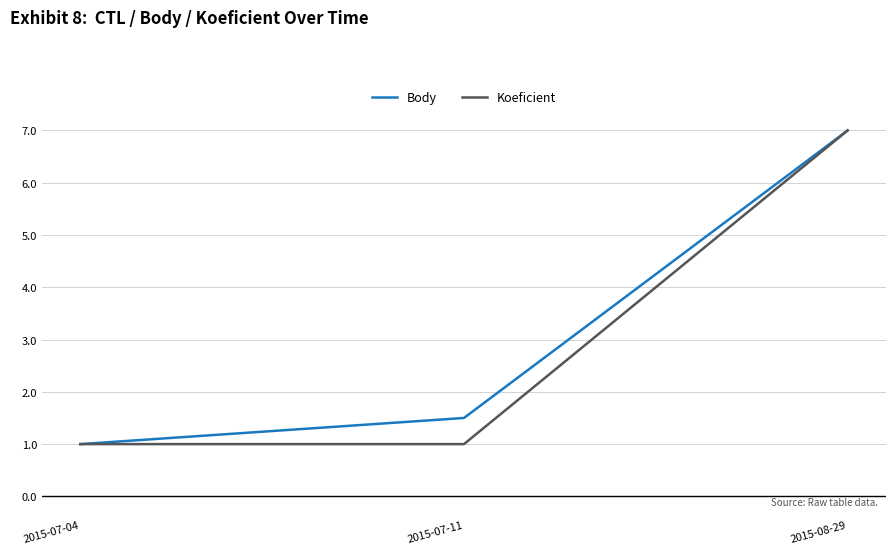

Count the Koeficient values in the range 1 to 7.

3